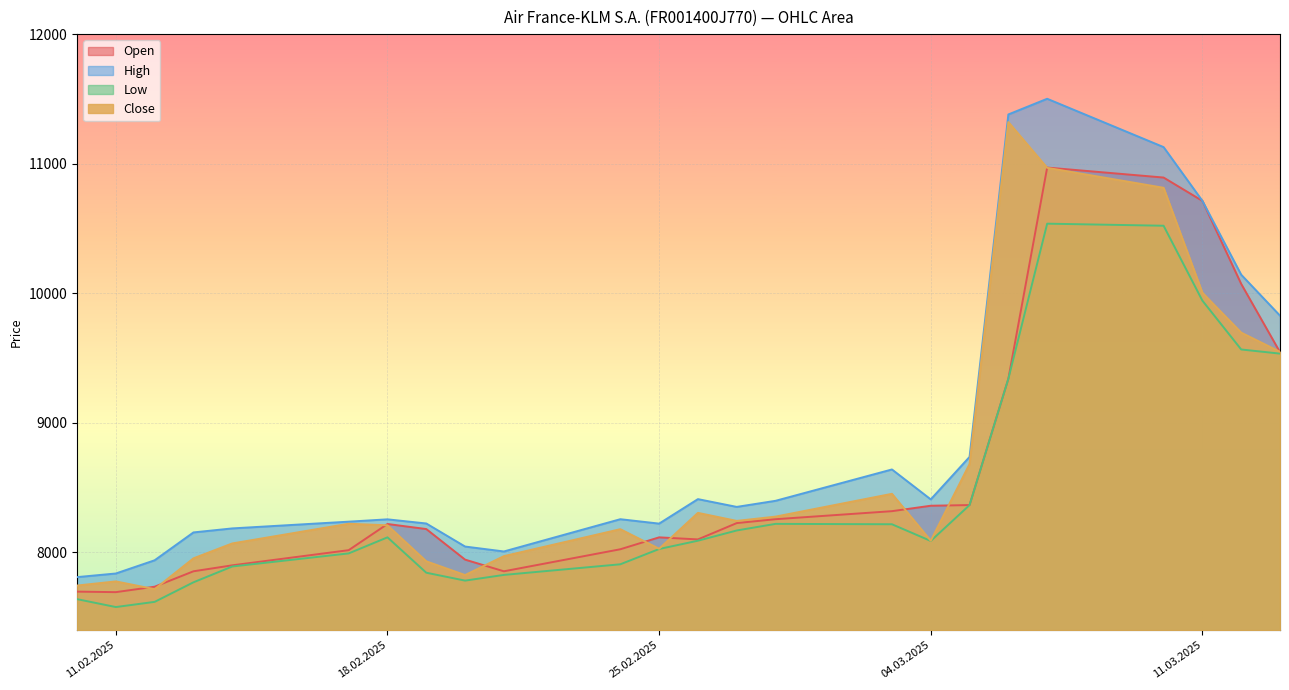

Which series has the largest total across all categories?

High